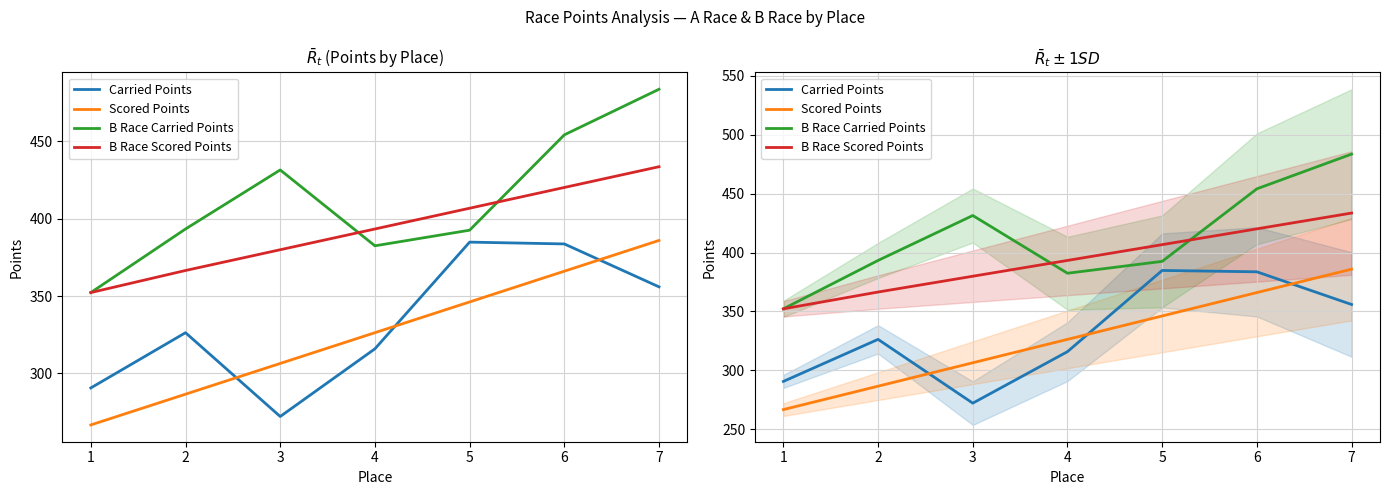

True or false: Carried Points and B Race Scored Points intersect in this chart.

False